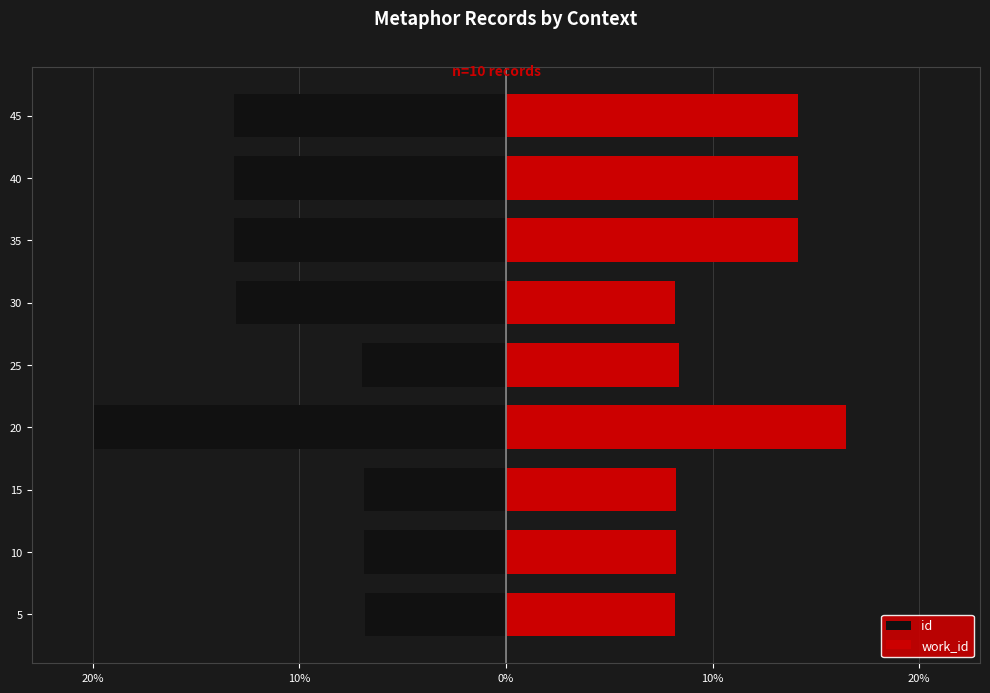

Which series has the largest total across all categories?

work_id